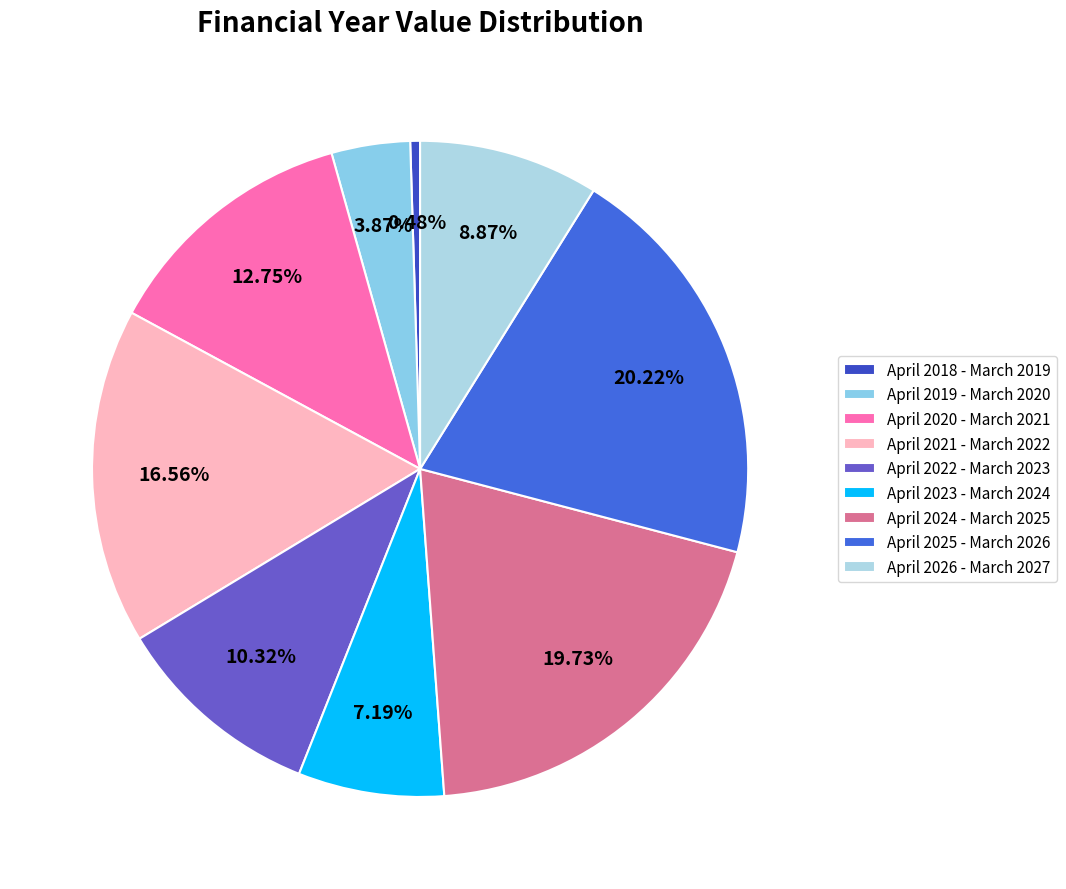

What is the change in value from April 2022 - March 2023 to April 2023 - March 2024?

-542628